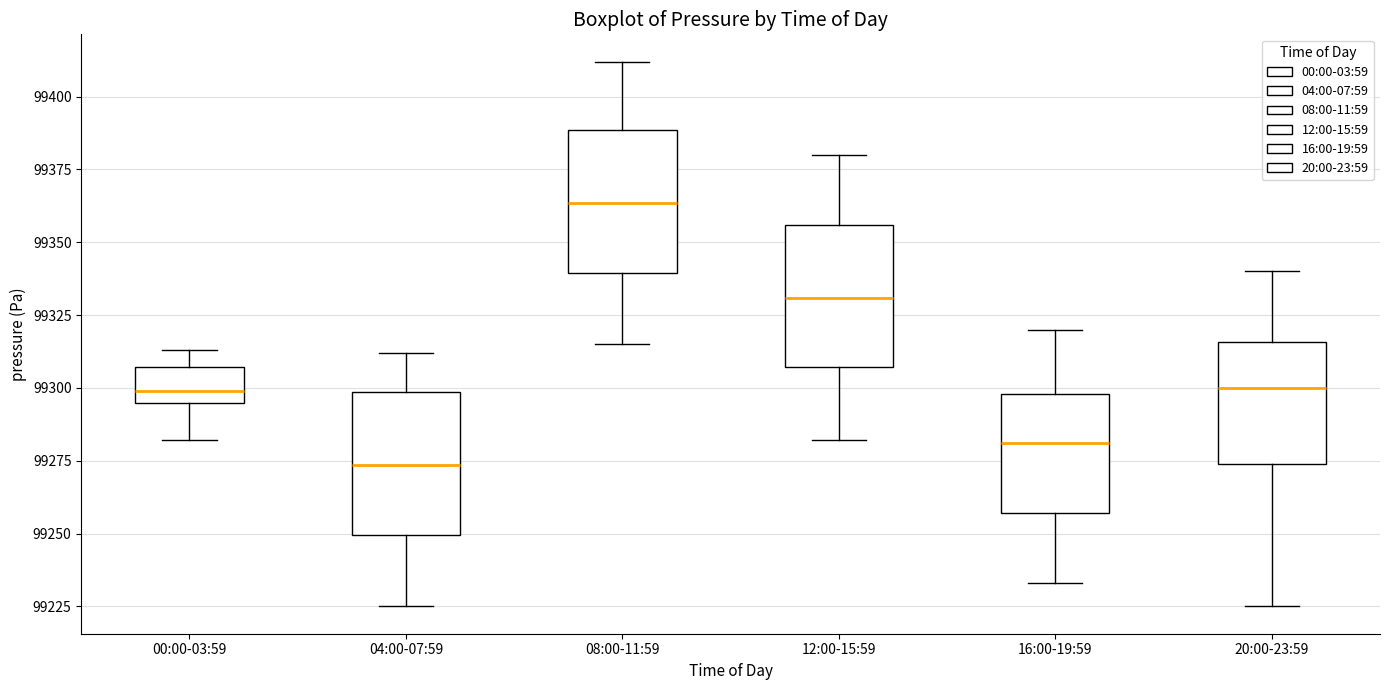

Where is the upper edge of the box for 16:00-19:59 on the y-axis? The values are not printed on the chart, so give them approximately, as read against the axis.

99300